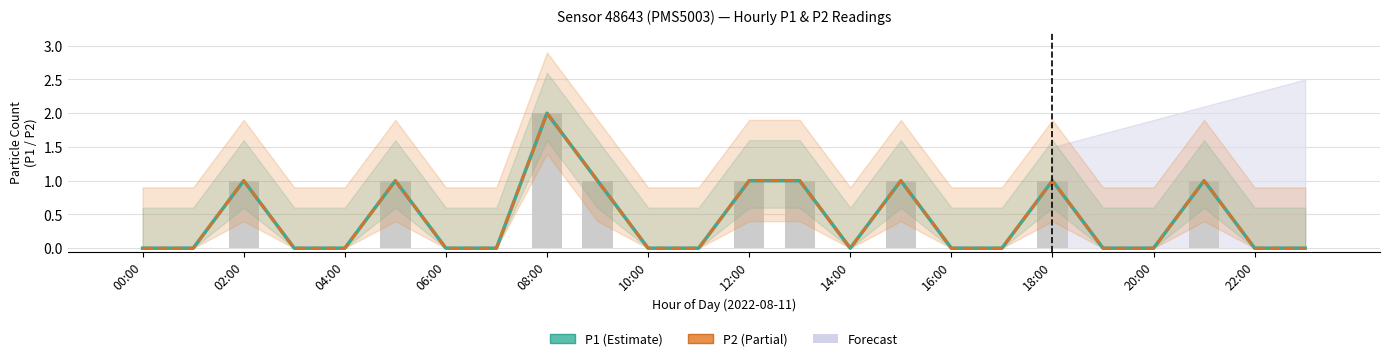

Which series has the largest total across all categories?

P1